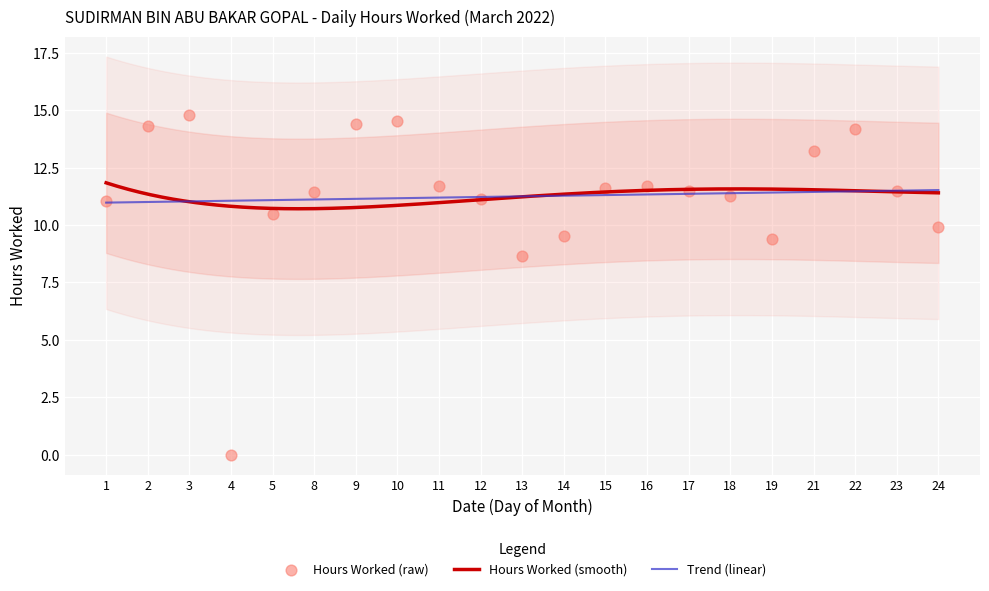

What is the change in value from 17 to 18?

-0.2